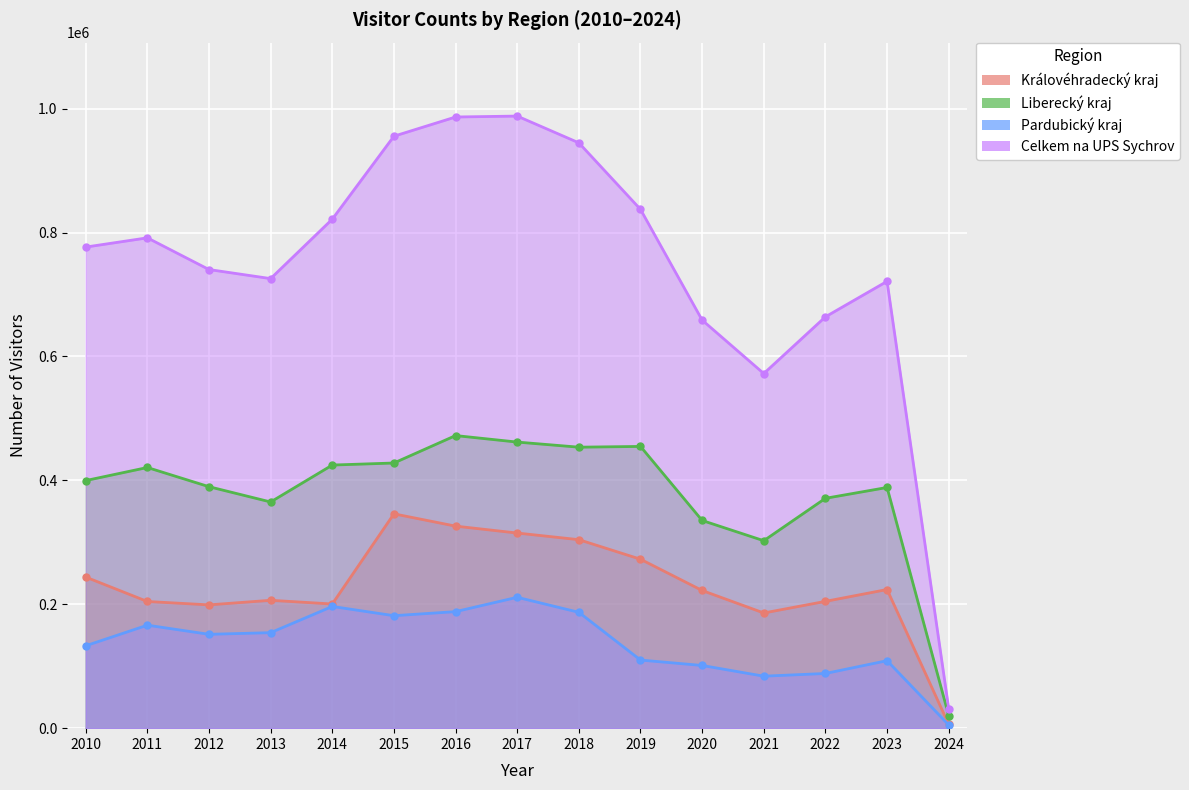

What are all the series names shown in the legend?

Královéhradecký kraj, Liberecký kraj, Pardubický kraj, Celkem na UPS Sychrov